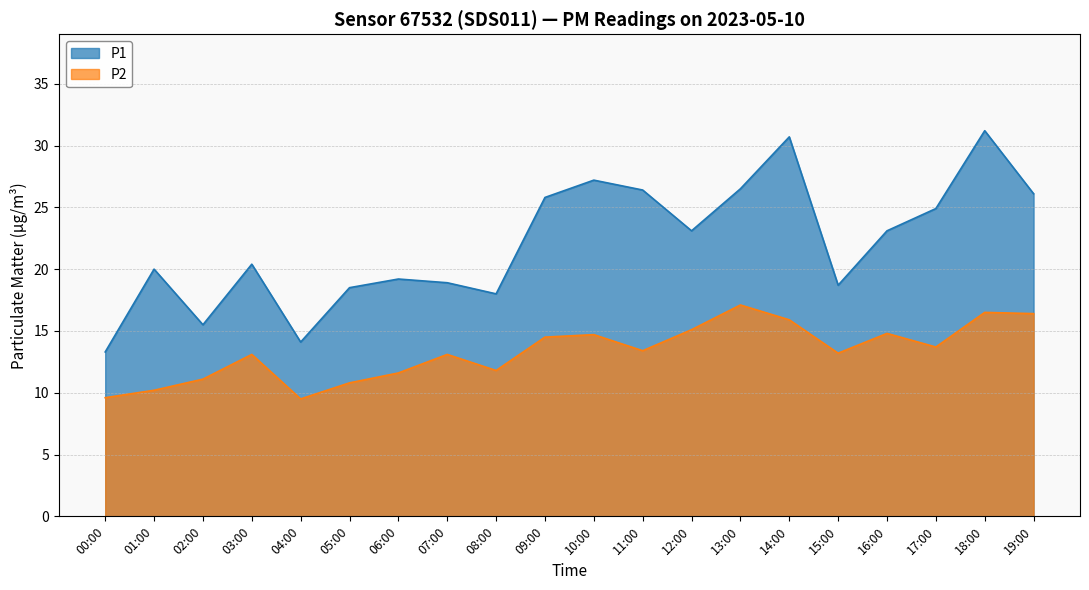

What is the minimum value shown in the chart?

9.5